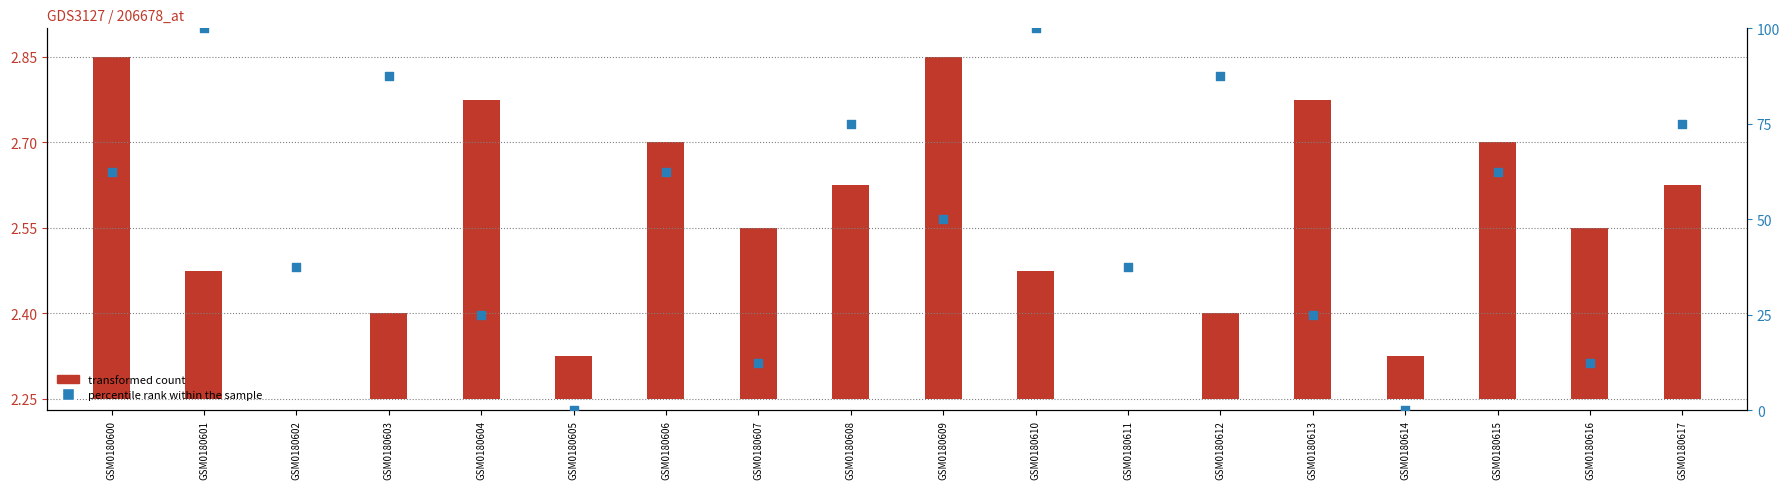

Which has a higher value, GSM0180613 or GSM0180614?

GSM0180613